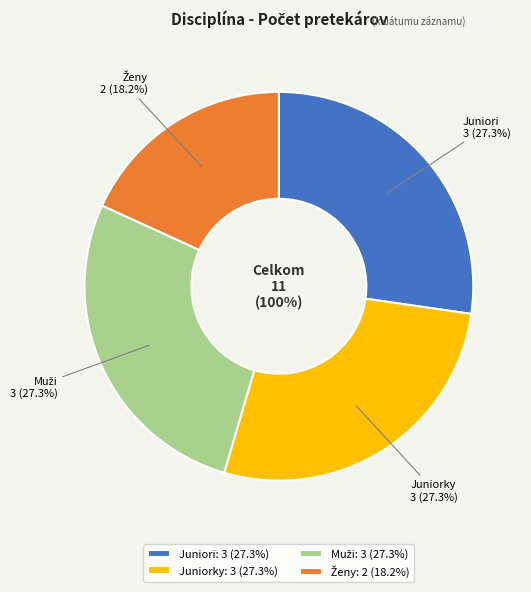

To the nearest percent, what is the average slice percentage?

25%